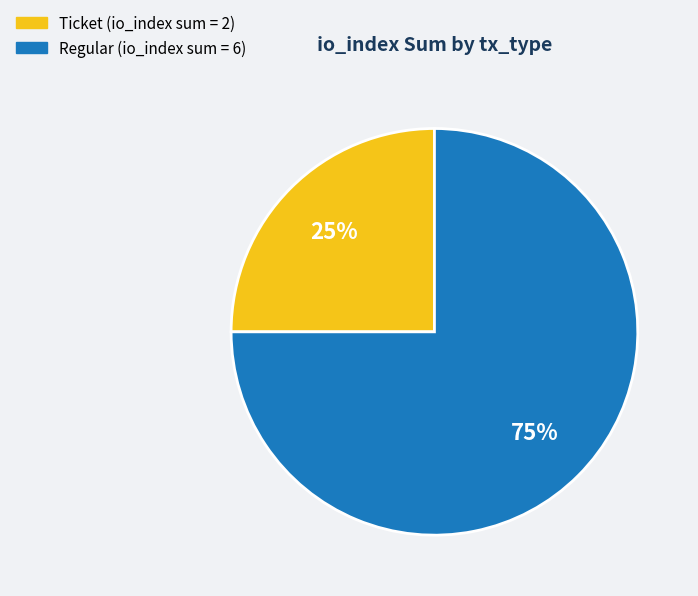

To the nearest percent, what is the difference between the largest and smallest slice percentages?

50%